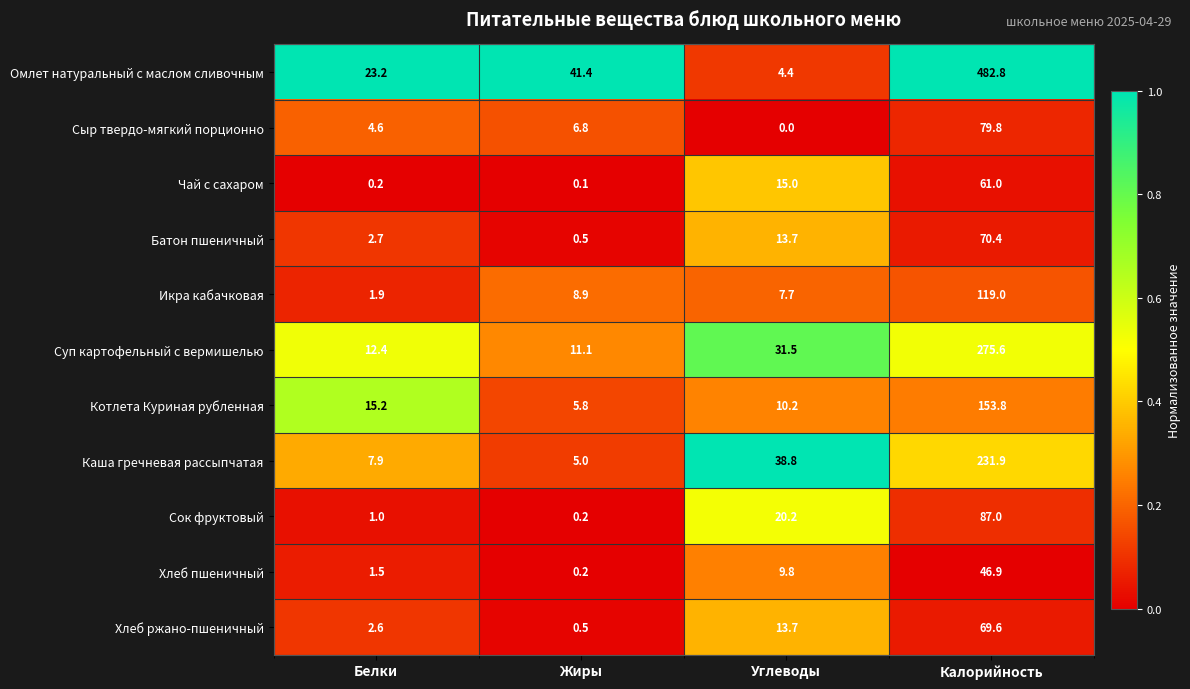

Which series changed the most between Белки and Калорийность?

Омлет натуральный с маслом сливочным